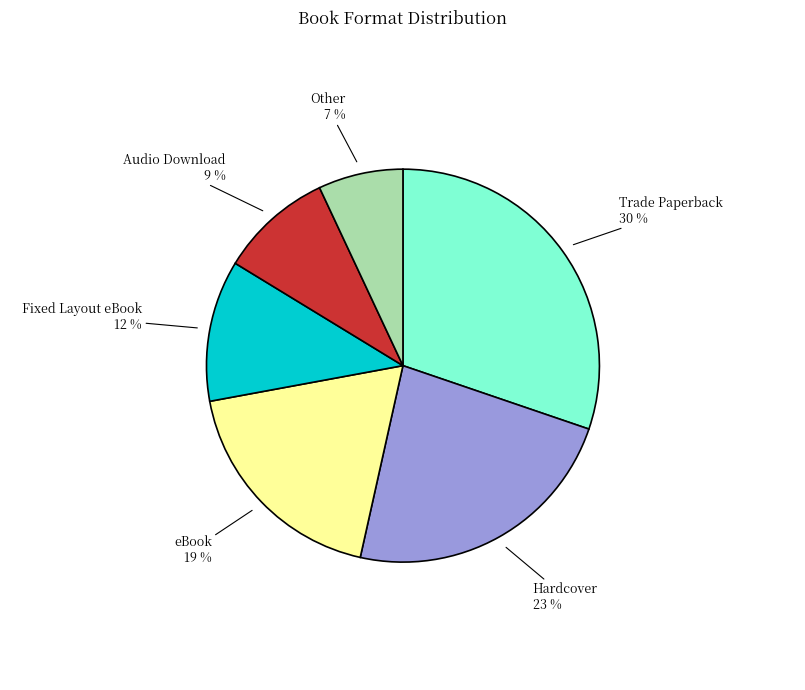

Does eBook account for over 50% of the chart?

No